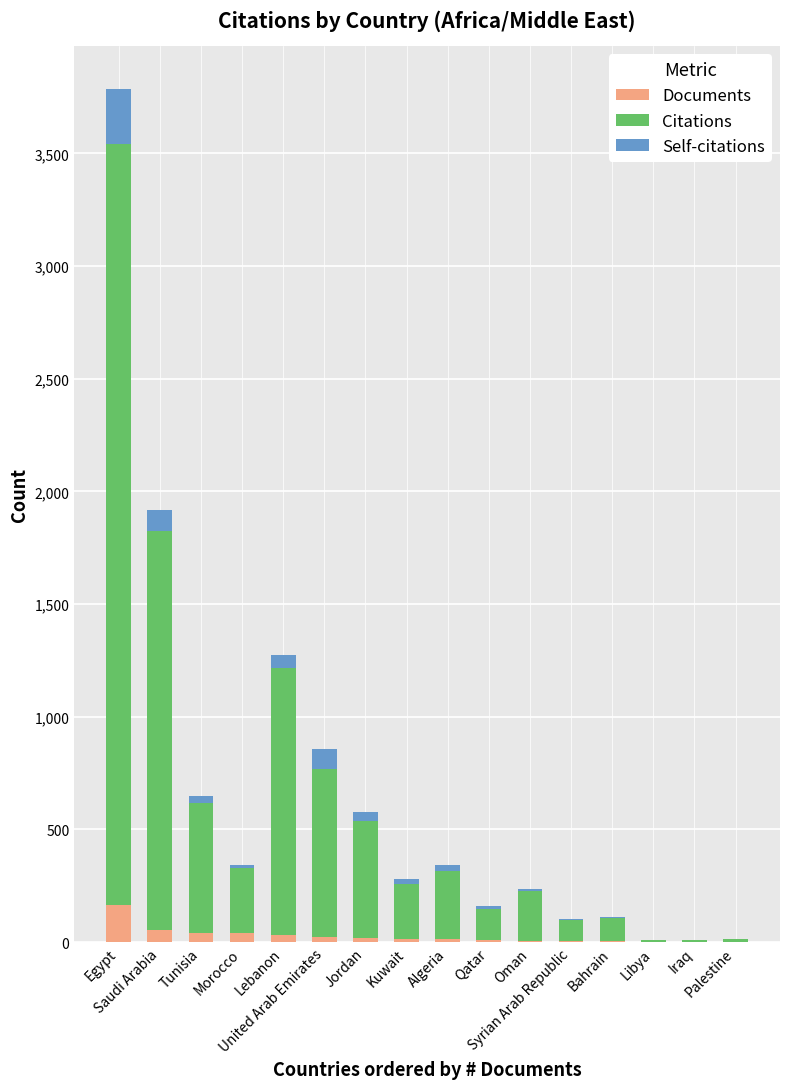

What is the sum of all Documents values?

426